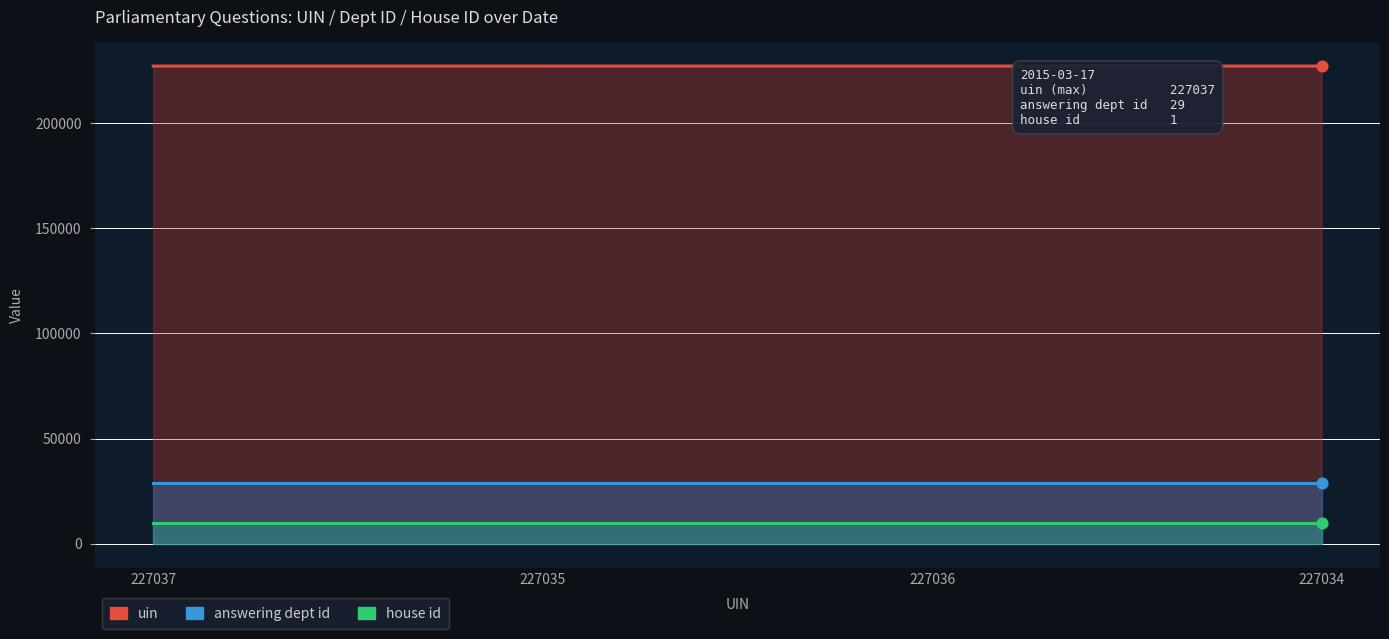

At how many categories does at least one series exceed 168275?

4